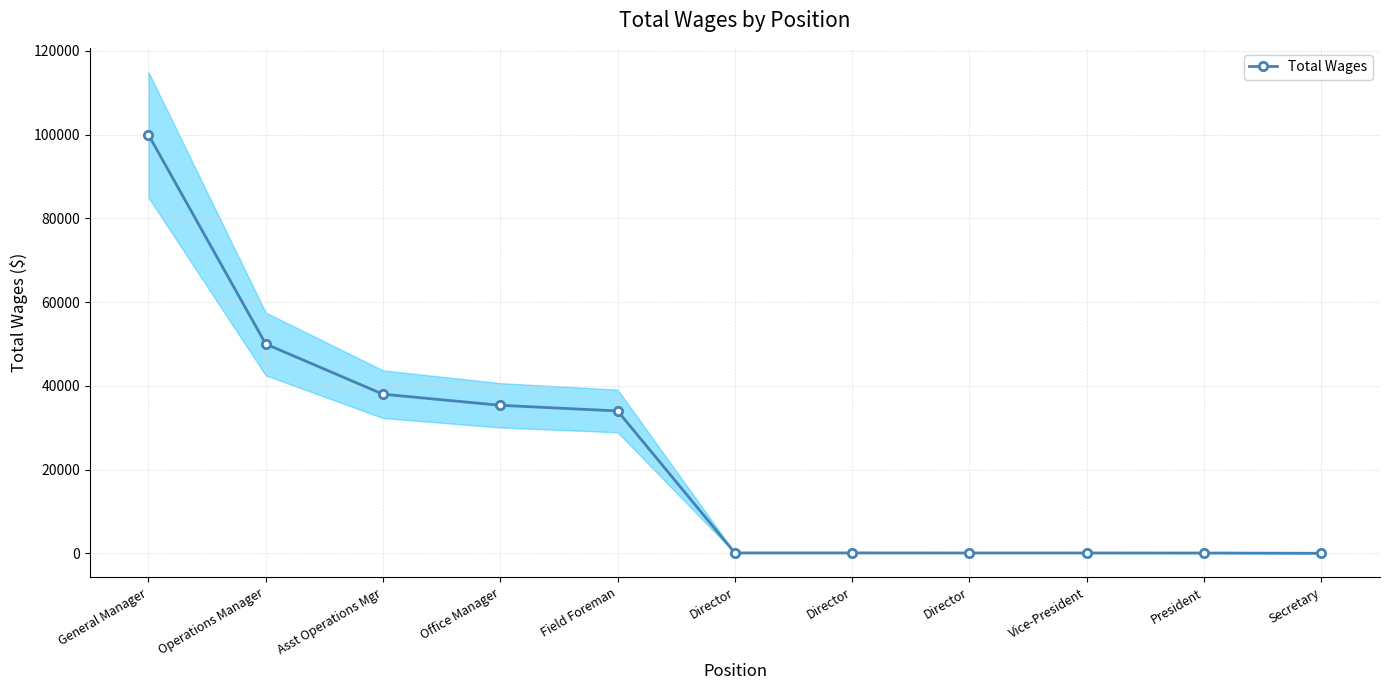

Reading left to right, what are all the values shown in this chart?

100000	50000	38000	35350	34000	84	84	72	72	60	0